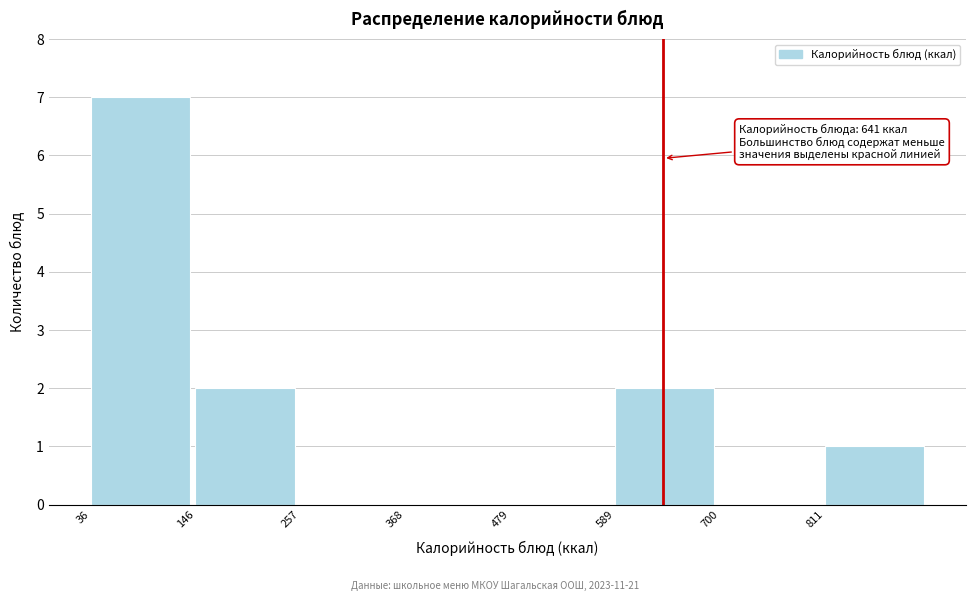

Over which range of the x-axis is the bar tallest?

40 to 140